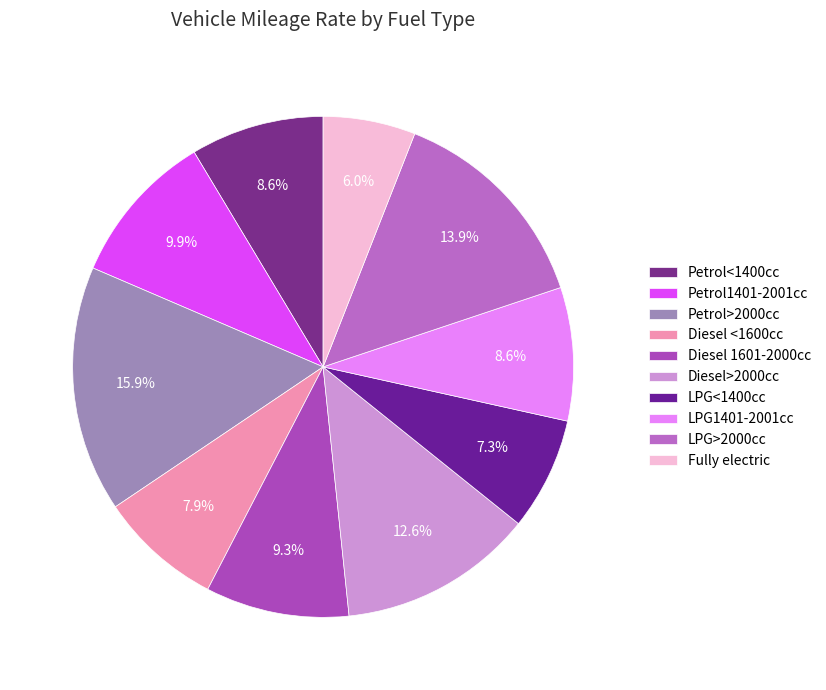

To the nearest percent, what is the average slice percentage?

10%